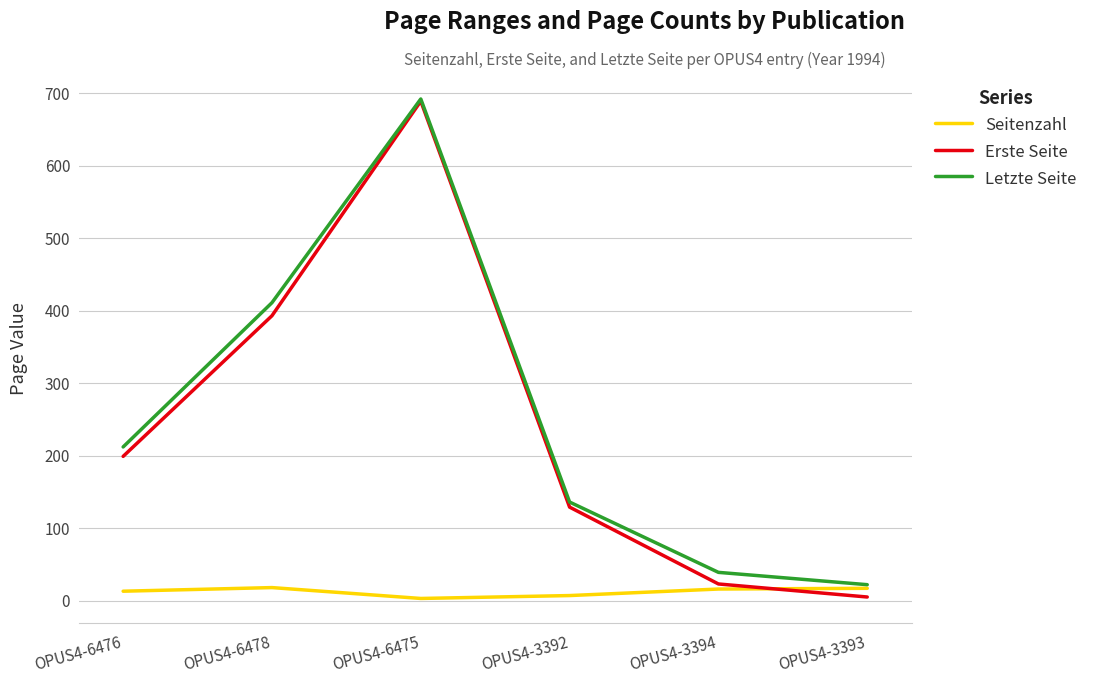

What position from the left is OPUS4-3392?

4